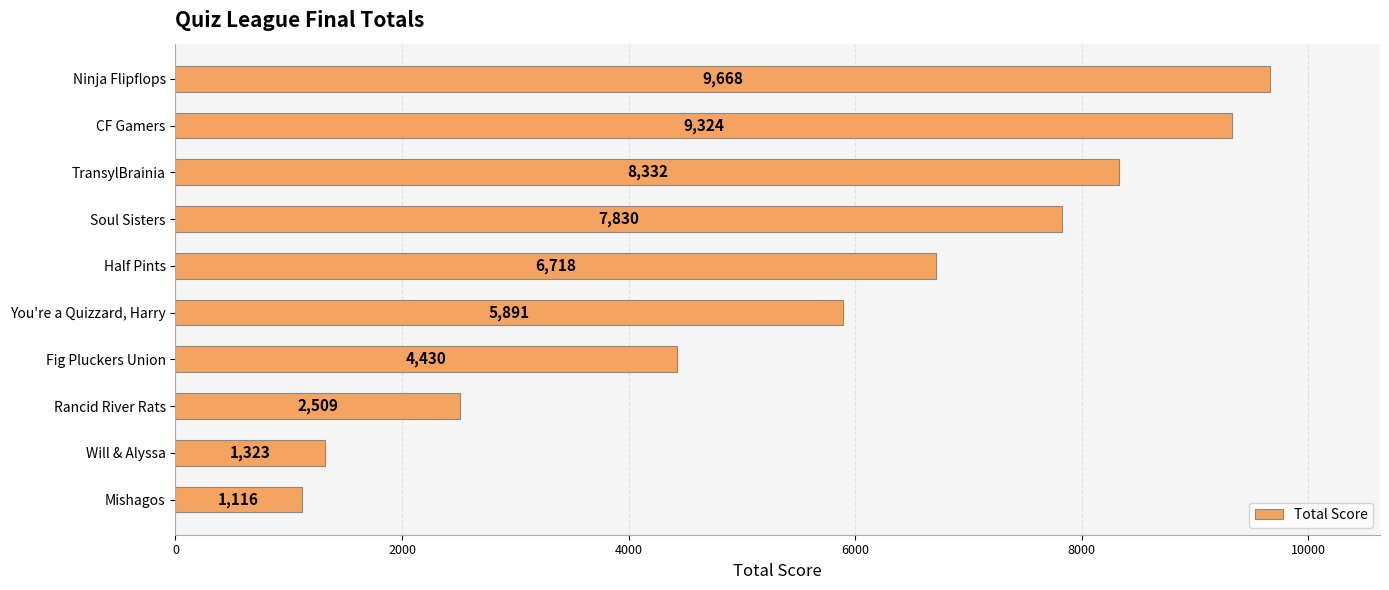

Approximately how many times larger is the value at You're a Quizzard, Harry compared to Rancid River Rats?

2.3